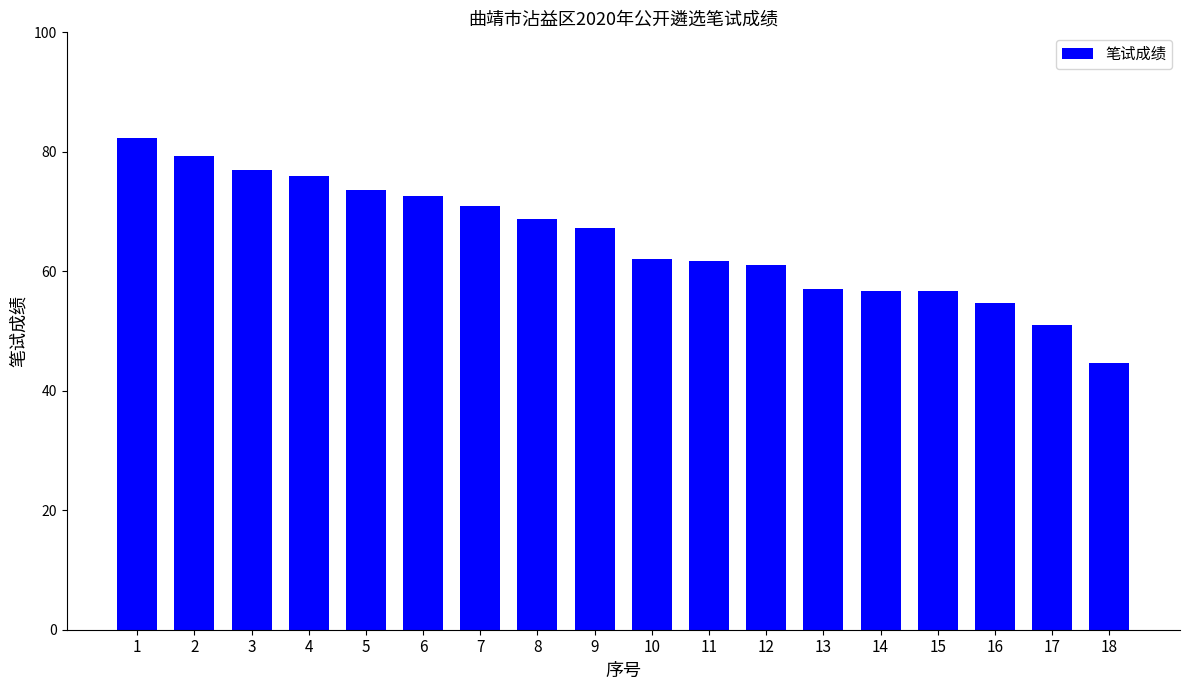

What is the value of the 17th bar from the left?

51.0